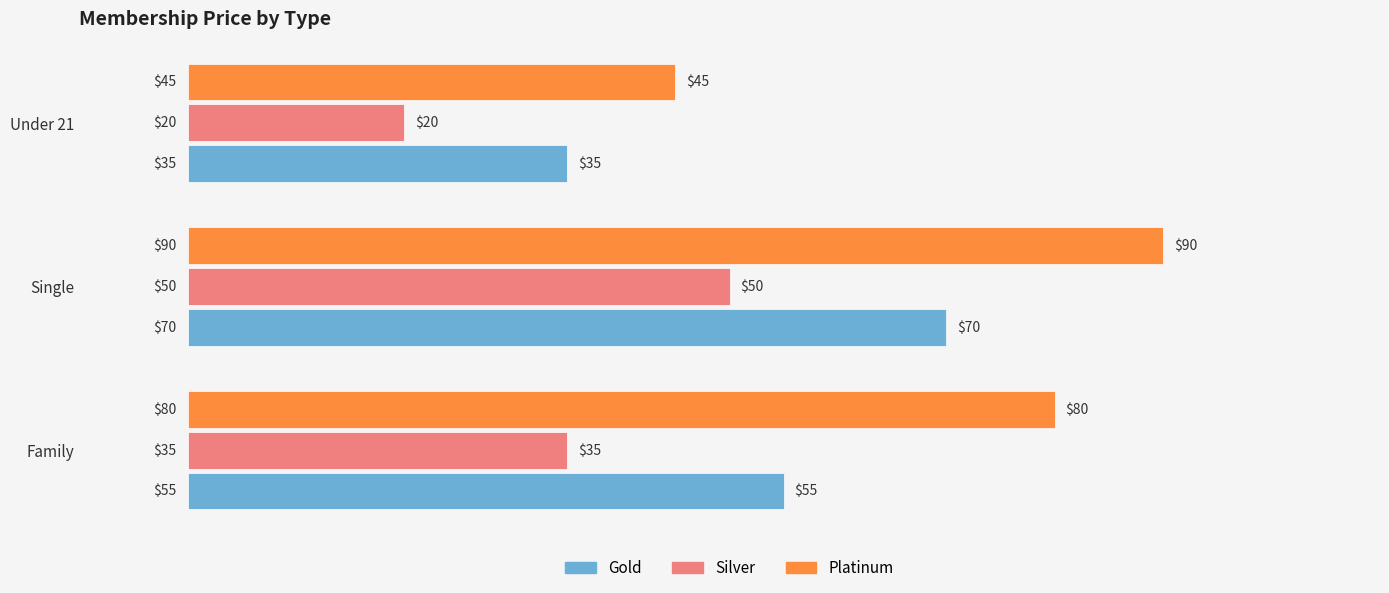

Which category has the lowest value in the Gold series?

Under 21